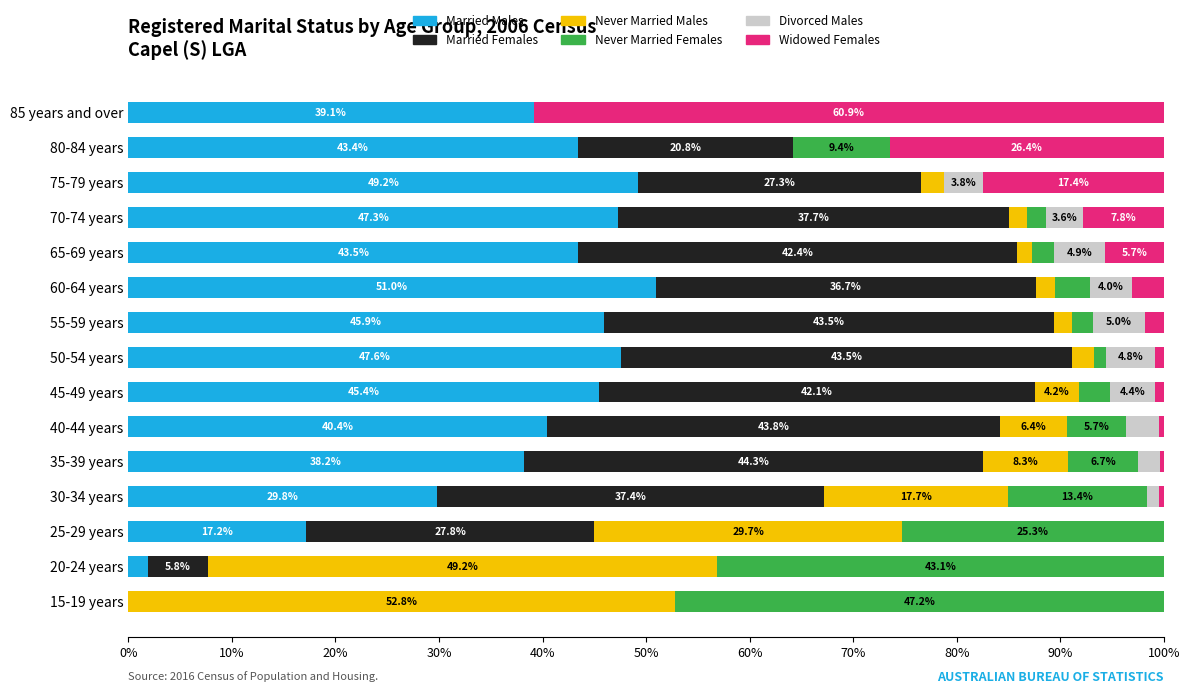

How many distinct data groups are displayed?

6